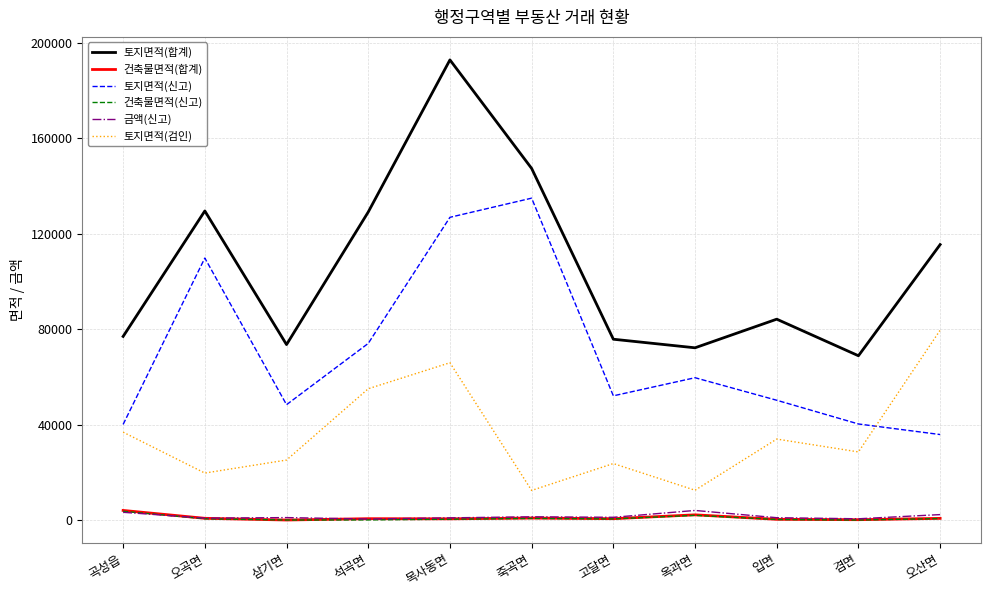

Is it true that 금액(신고) equals 469.0 at 석곡면?

True